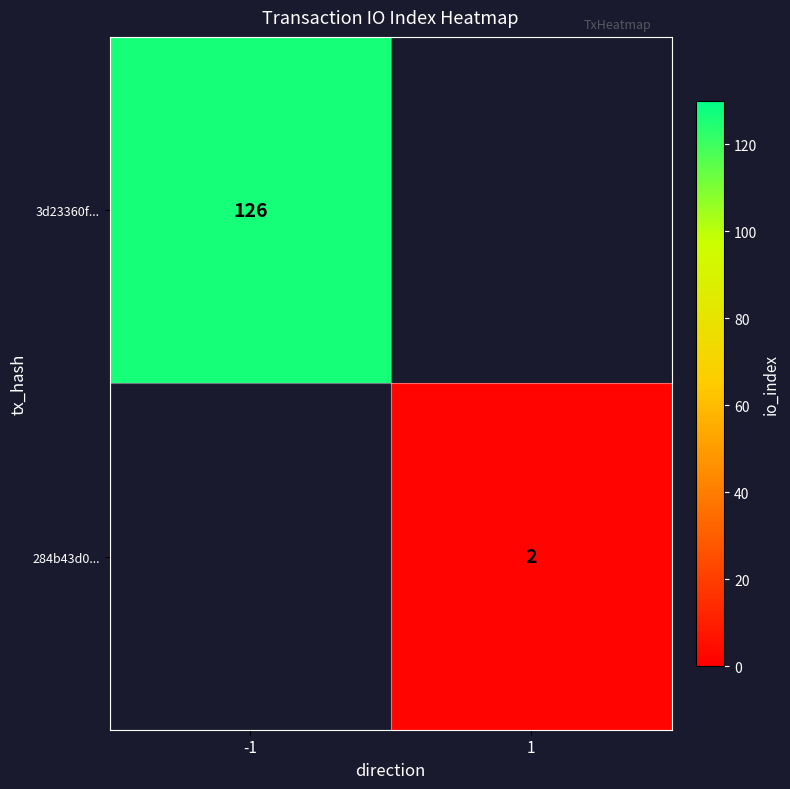

The 284b43d0... series shows 2 at 1. True or false?

True